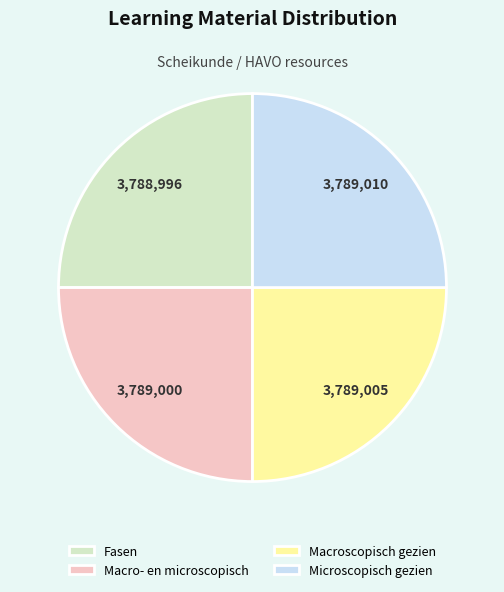

What is the ratio of the value at Fasen to the value at Microscopisch gezien?

1.0